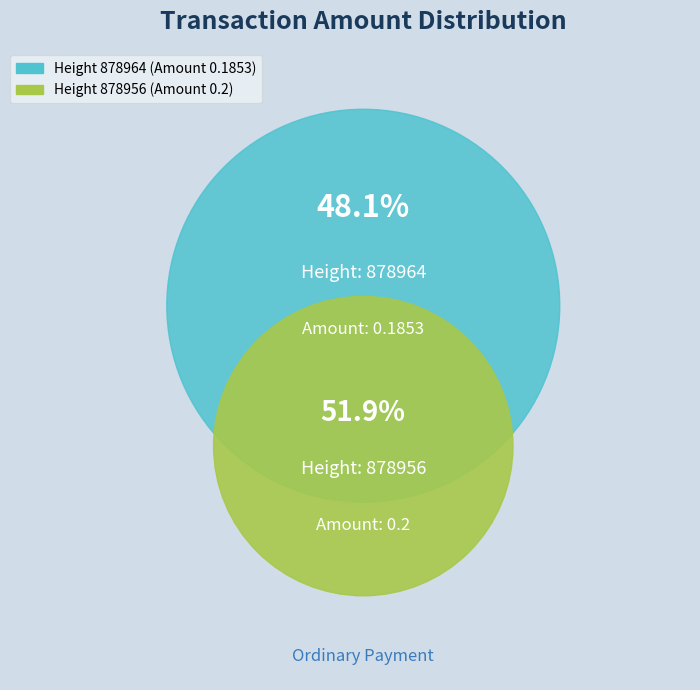

True or false: 878964 accounts for 48% of the total.

True